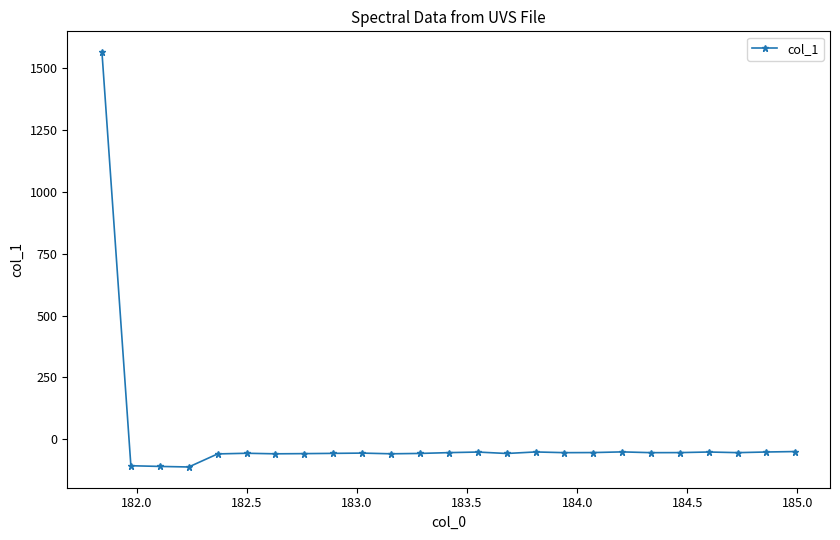

What is the minimum value shown in the chart?

-111.0